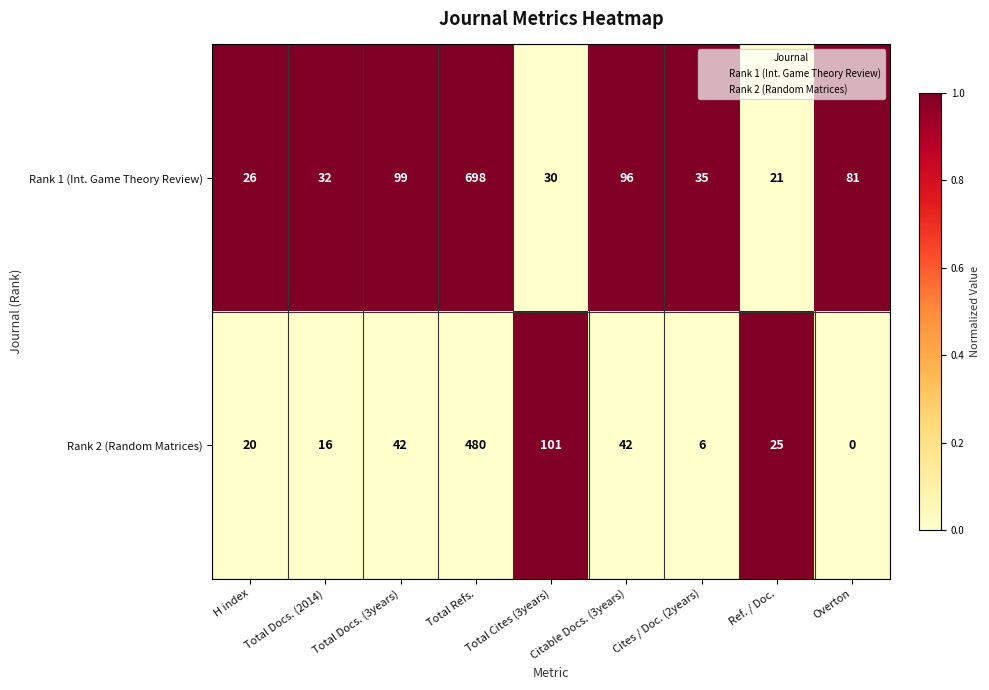

Which category has the highest value across all series?

Total Refs.